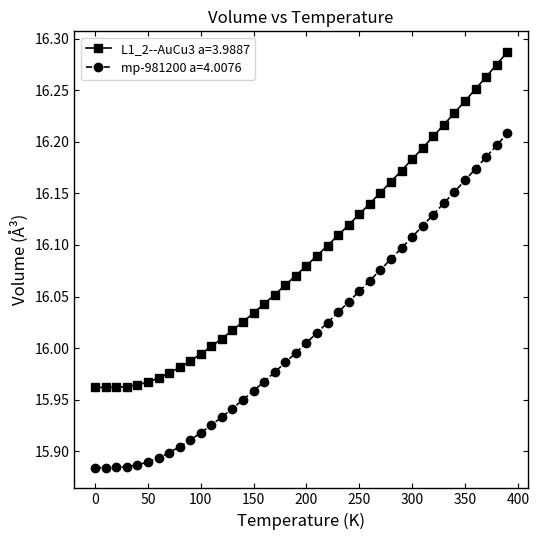

What are all the series names shown in the legend?

L1_2--AuCu3 a=3.9887, mp-981200 a=4.0076